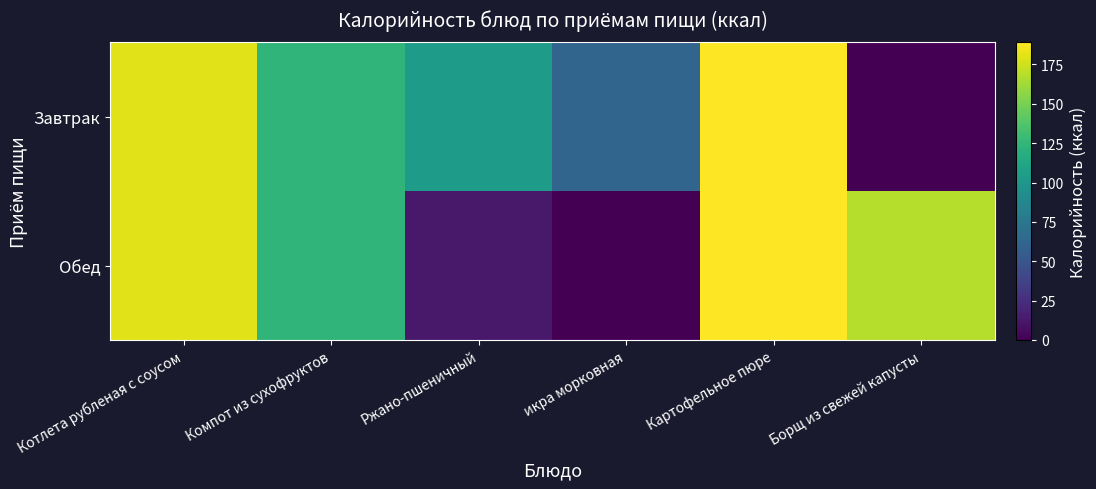

List the series in order of their overall mean, lowest first.

Завтрак, Обед